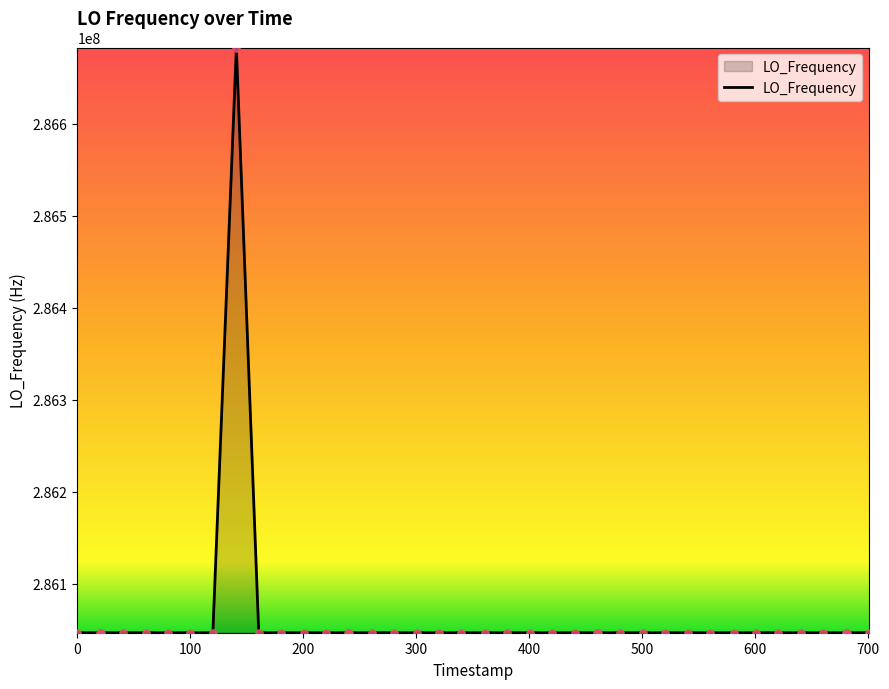

What is the maximum value shown in the chart?

286682705.7